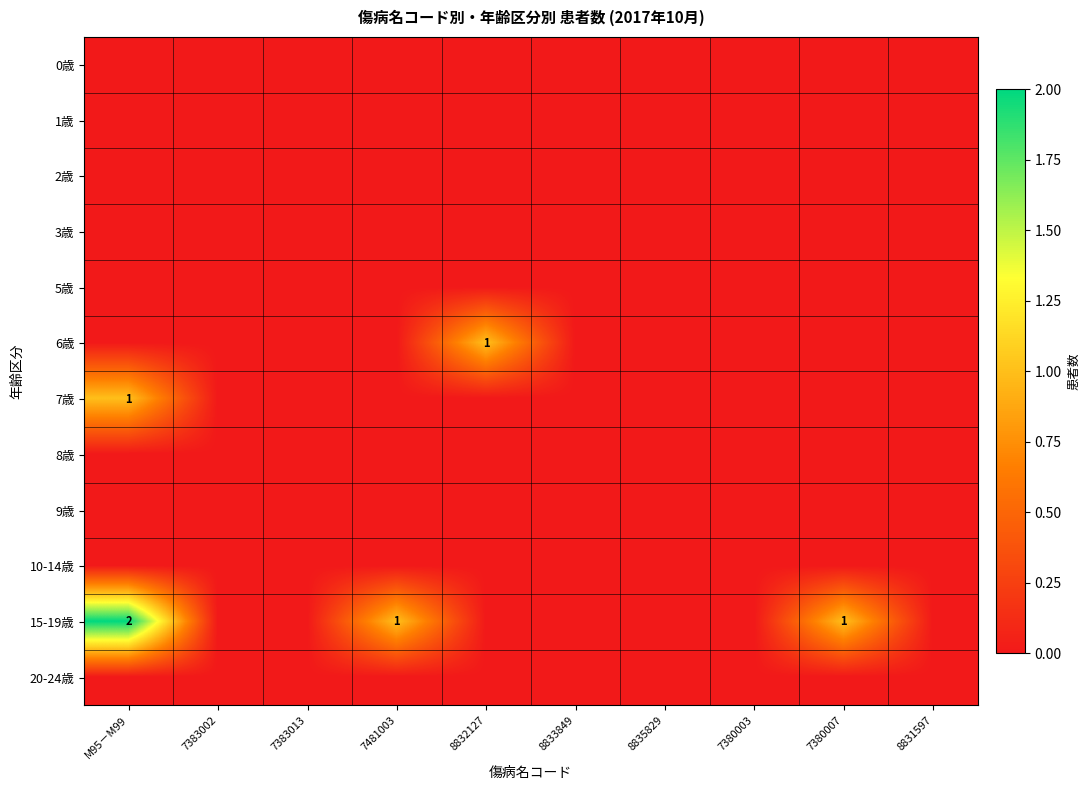

Between 7380003 and 7380007, which series saw the biggest shift?

15-19歳